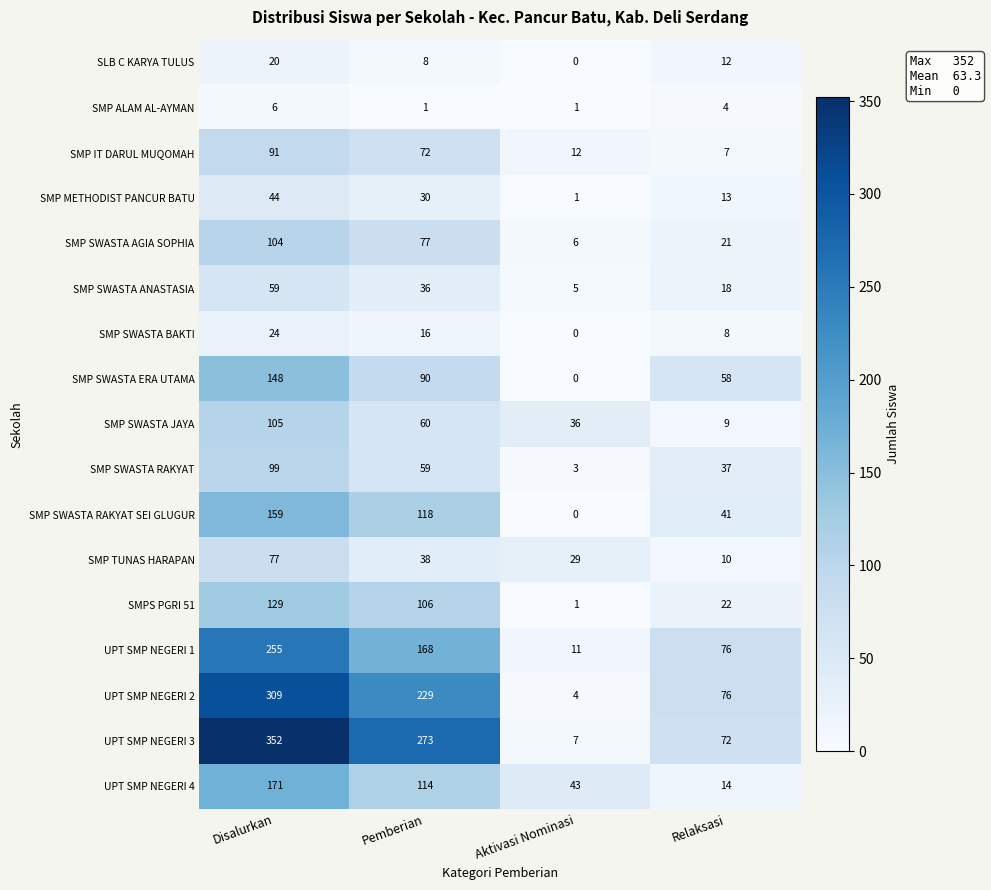

What is the maximum value shown in the chart?

352